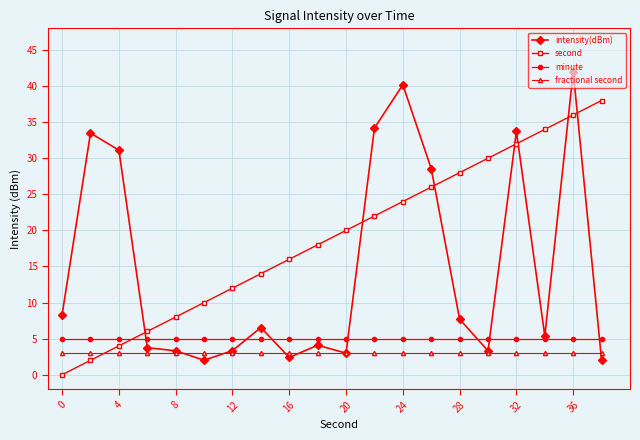

Which series has the largest total across all categories?

second